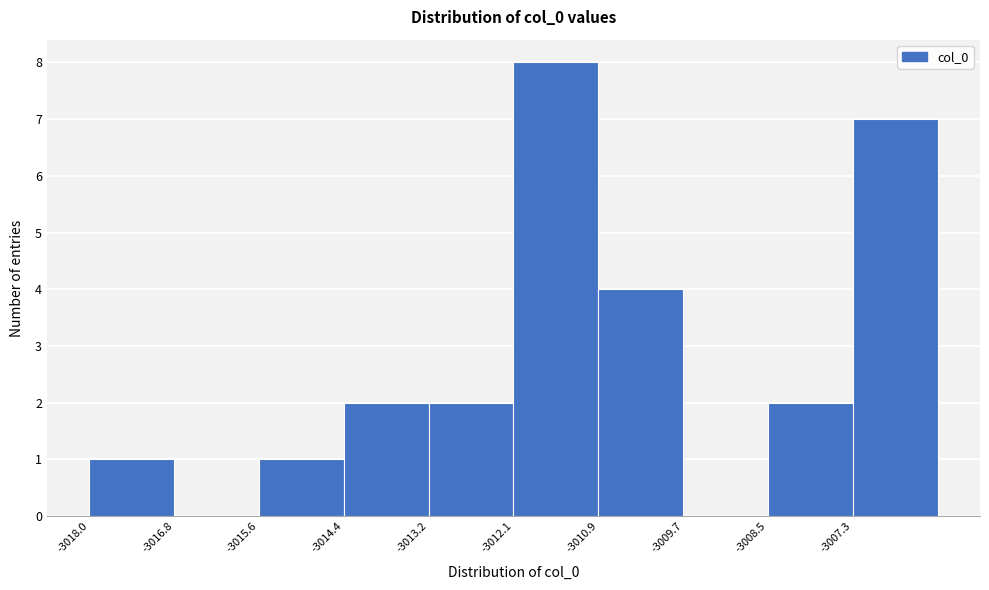

Reading left to right, list every bar in this chart as the range it spans on the x-axis followed by its height. Neither the bar edges nor the heights are printed on the chart, so give them approximately, as read against the axes.

-3018.0 to -3016.8: 1
-3016.8 to -3015.6: 0
-3015.6 to -3014.4: 1
-3014.4 to -3013.2: 2
-3013.2 to -3012.0: 2
-3012.0 to -3010.8: 8
-3010.8 to -3009.6: 4
-3009.6 to -3008.4: 0
-3008.4 to -3007.4: 2
-3007.4 to -3006.2: 7